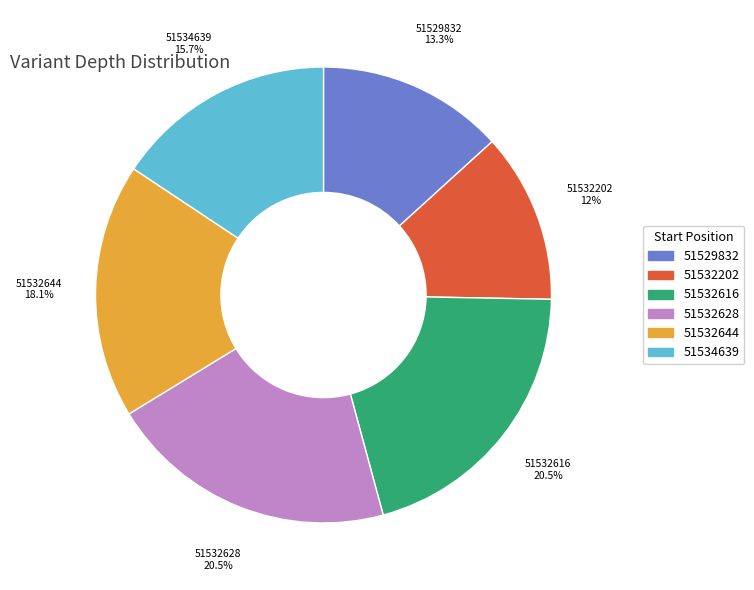

Between 51532644 and 51532628, which is larger?

51532628